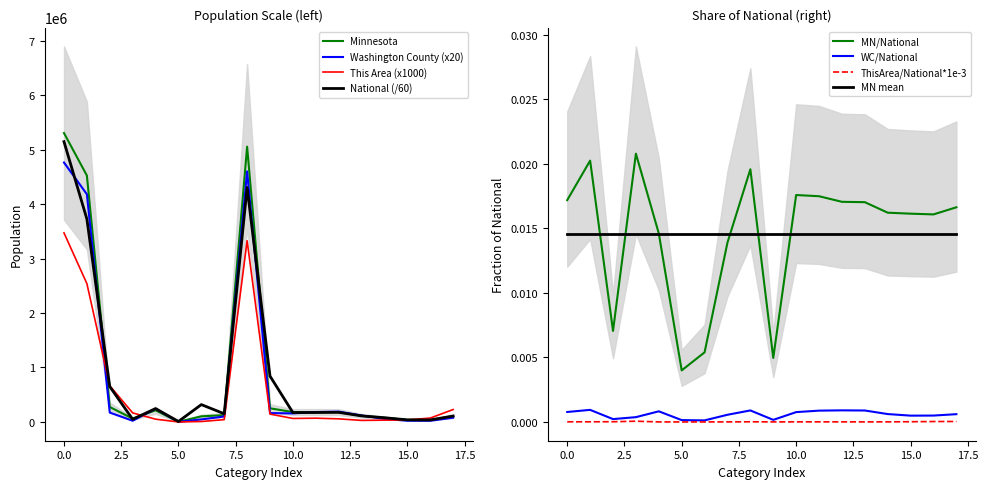

Reading right to left, extract all data points from this chart.

This Area: 228000.0	71000.0	38000.0	33000.0	28000.0	57000.0	69000.0	64000.0	144000.0	3327000.0	42000.0	8000.0	0.0	51000.0	166000.0	664000.0	2540000.0	3471000.0
Washington County: 77960.0	21960.0	22540.0	56700.0	117940.0	189840.0	181920.0	157040.0	162540.0	4600180.0	100180.0	46000.0	1540.0	241420.0	21760.0	171580.0	4180240.0	4762720.0
Minnesota: 107764.0	35730.0	37231.0	75313.0	113281.0	180356.0	181614.0	181342.0	250258.0	5053667.0	125145.0	103000.0	2156.0	214234.0	60916.0	274412.0	4524062.0	5303925.0
National: 108044.3	37053.3	38472.0	77457.6	110936.8	176331.0	173160.6	171990.5	841293.2	4304465.7	150151.2	318456.1	9000.2	244570.9	48870.8	648822.0	3725887.8	5145759.0